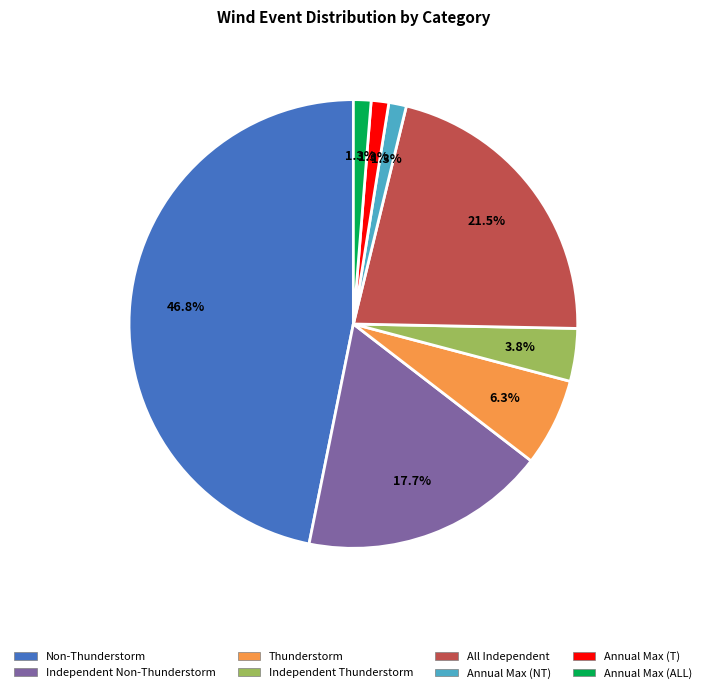

Is there a majority slice in this chart?

No